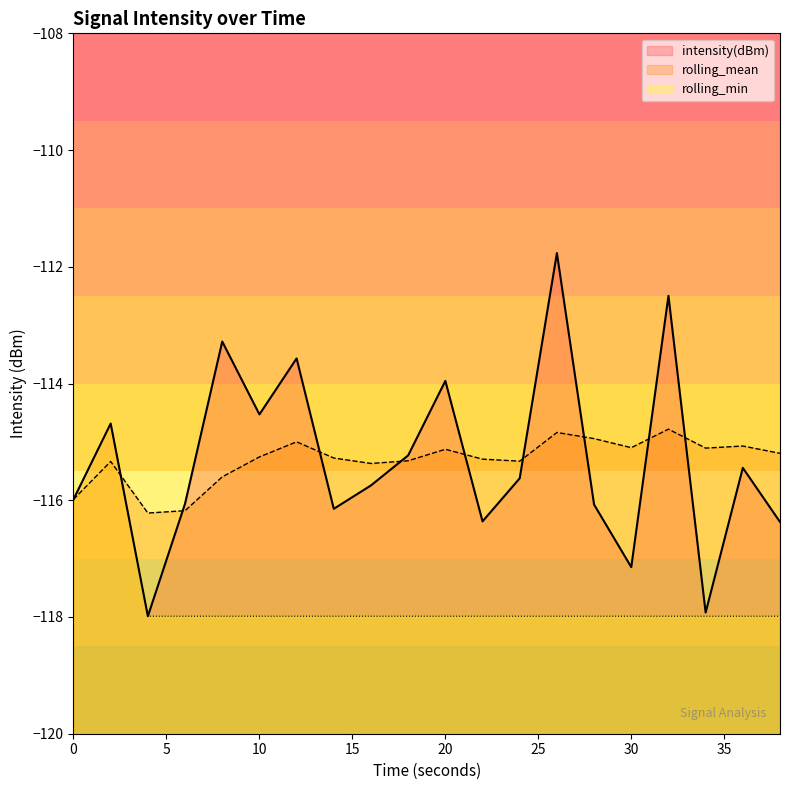

Where is the first local maximum for rolling_mean?

2